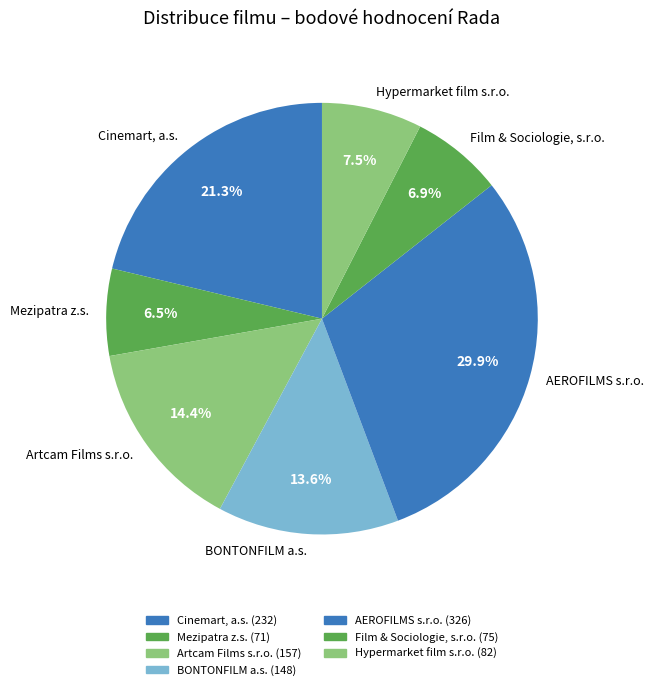

Approximately how many times larger is the value at AEROFILMS s.r.o. compared to Artcam Films s.r.o.?

2.1